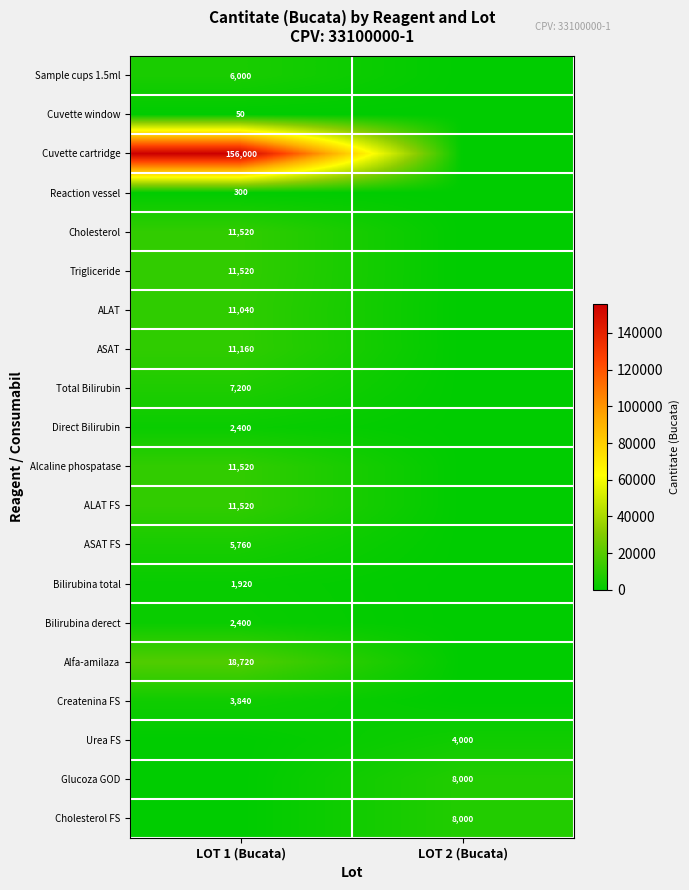

Is the value of Cuvette cartridge at LOT 1 (Bucata) greater than the value of Cholesterol FS at LOT 2 (Bucata)?

Yes